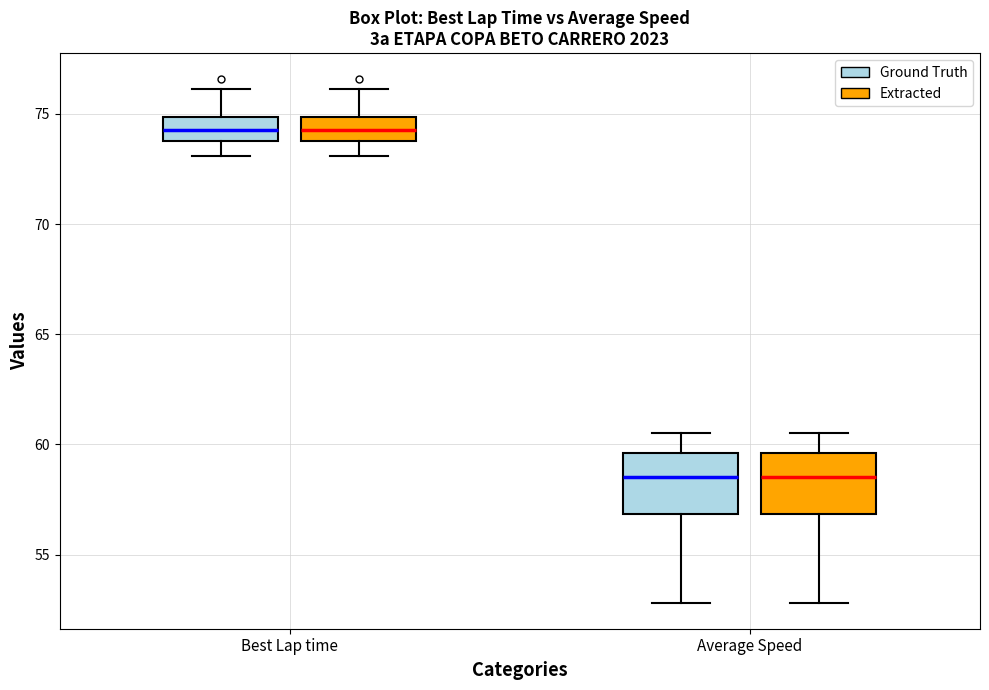

Where does the upper whisker of the box for Average Speed (Ground Truth) end on the y-axis? The values are not printed on the chart, so give them approximately, as read against the axis.

60.5